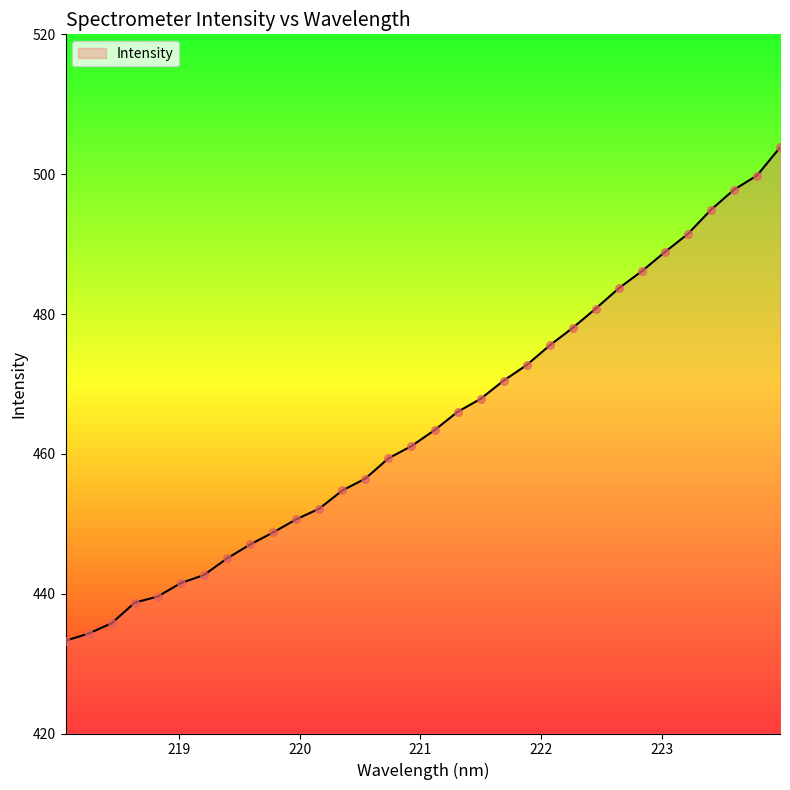

What is the minimum value shown in the chart?

433.3